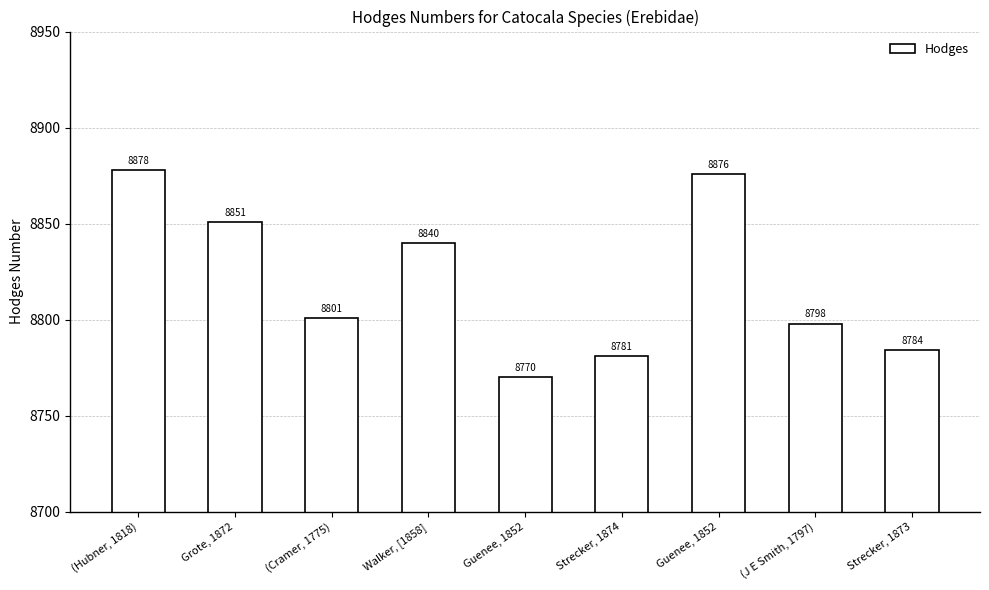

How many series are shown in this chart?

1